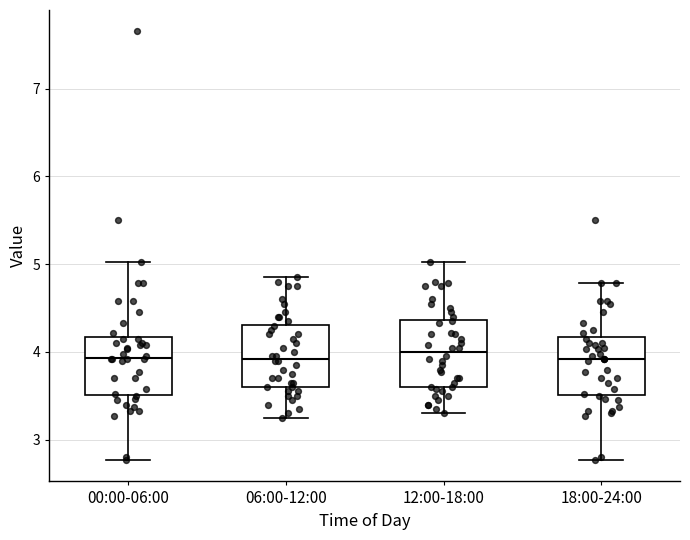

Where does the upper whisker of the box for 00:00-06:00 end on the y-axis? The values are not printed on the chart, so give them approximately, as read against the axis.

5.0